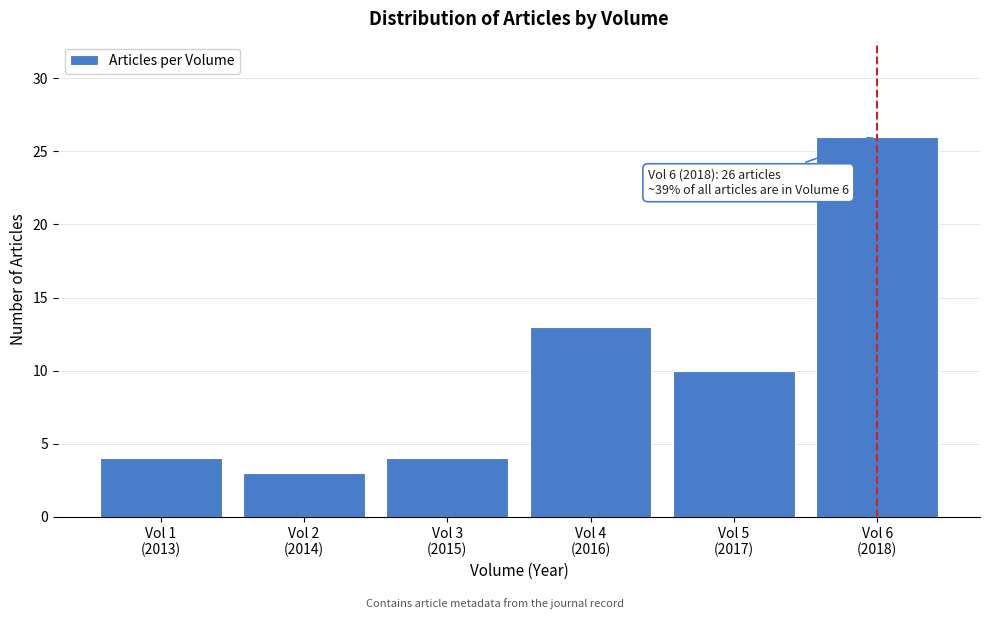

Reading left to right, extract all data points from this chart.

4	3	4	13	10	26